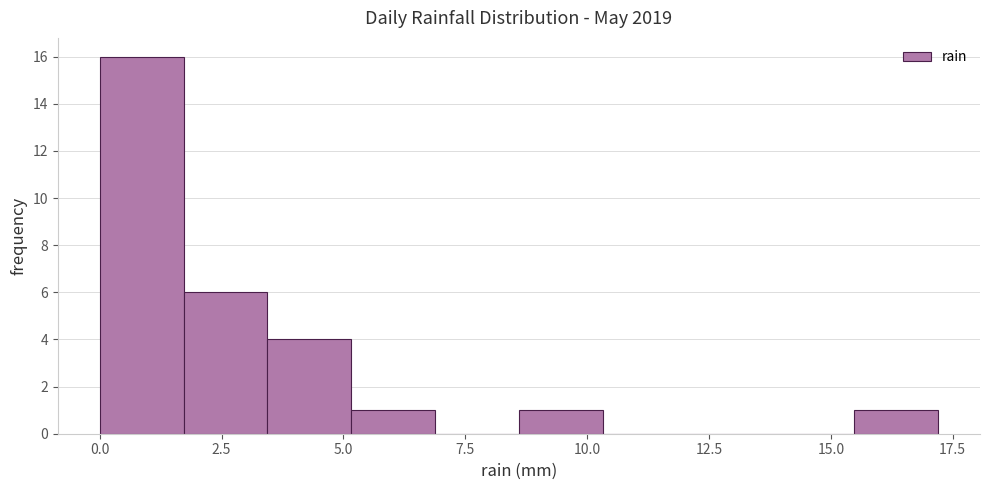

Around what value on the x-axis is the tallest bar? Give the approximate position of its centre, as read against the axis.

1.0